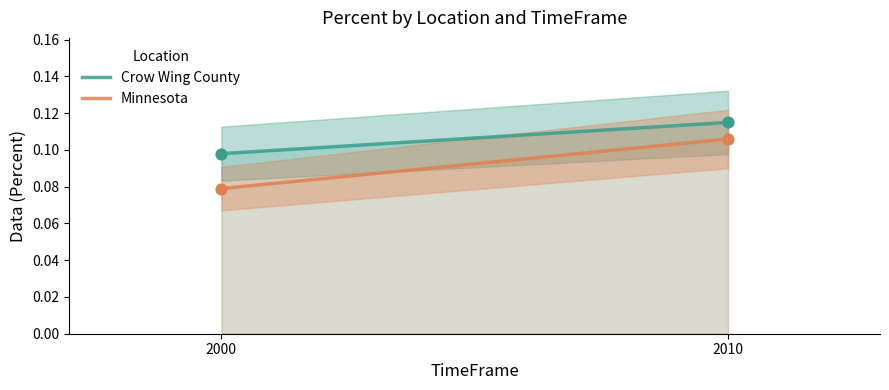

What is the total value across all series at 2000?

0.2